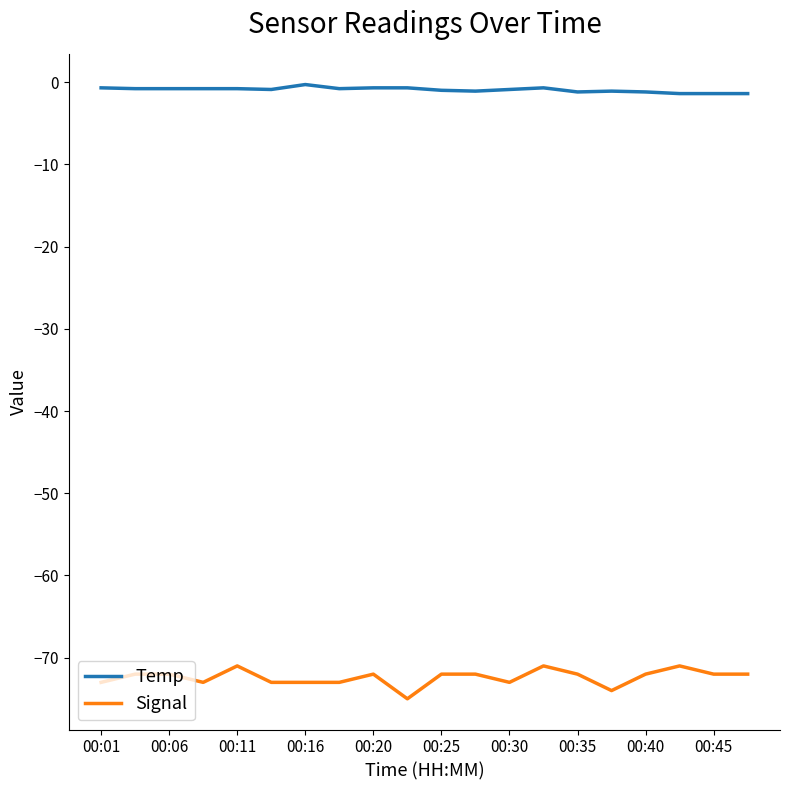

List the series in order of their overall mean, lowest first.

Signal, Temp